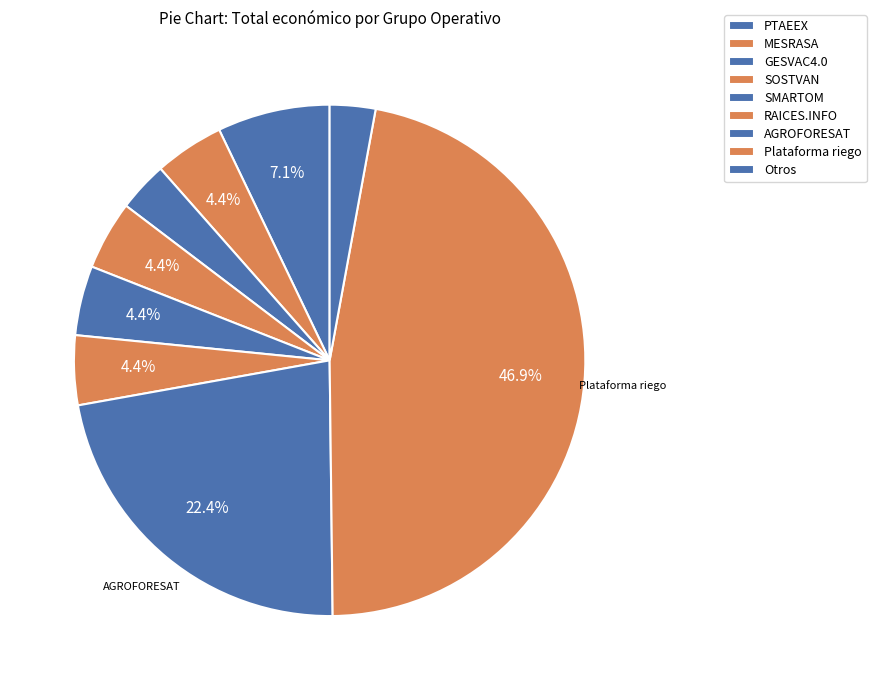

How many segments does this pie chart have?

9